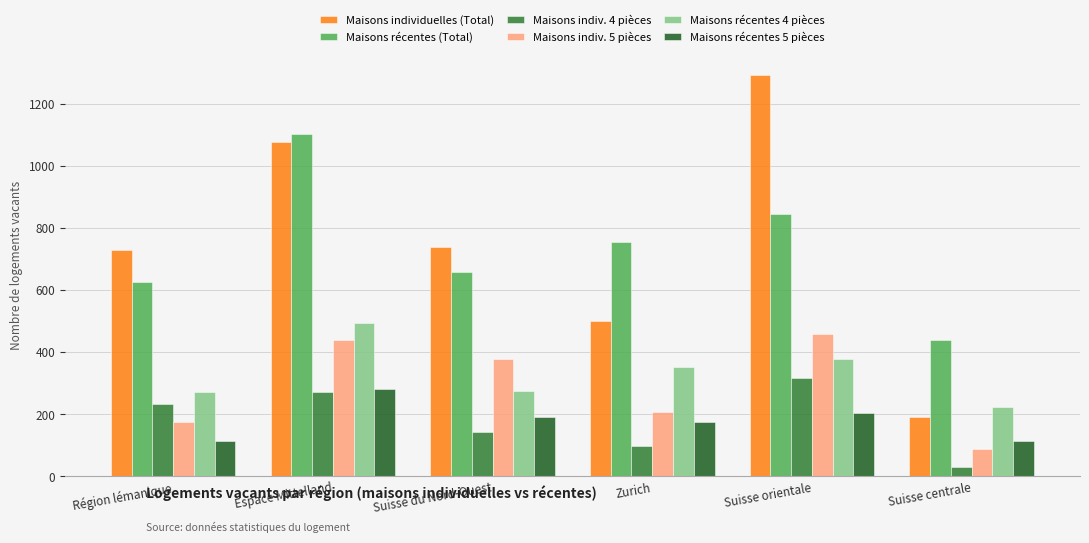

What is the value of the Maisons récentes (Total) bar at the 4th from the left?

755